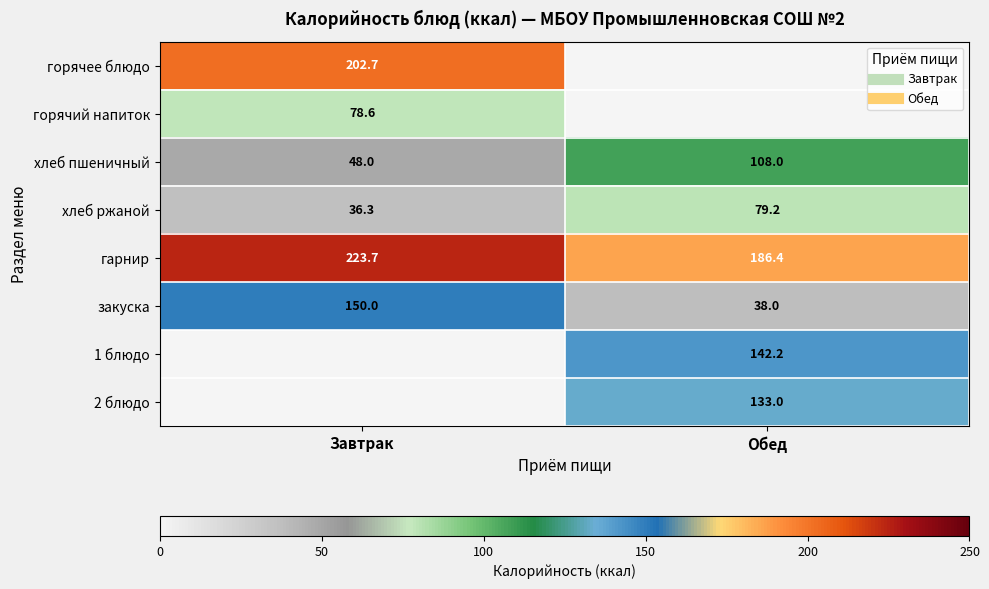

What is the greatest value displayed?

223.7